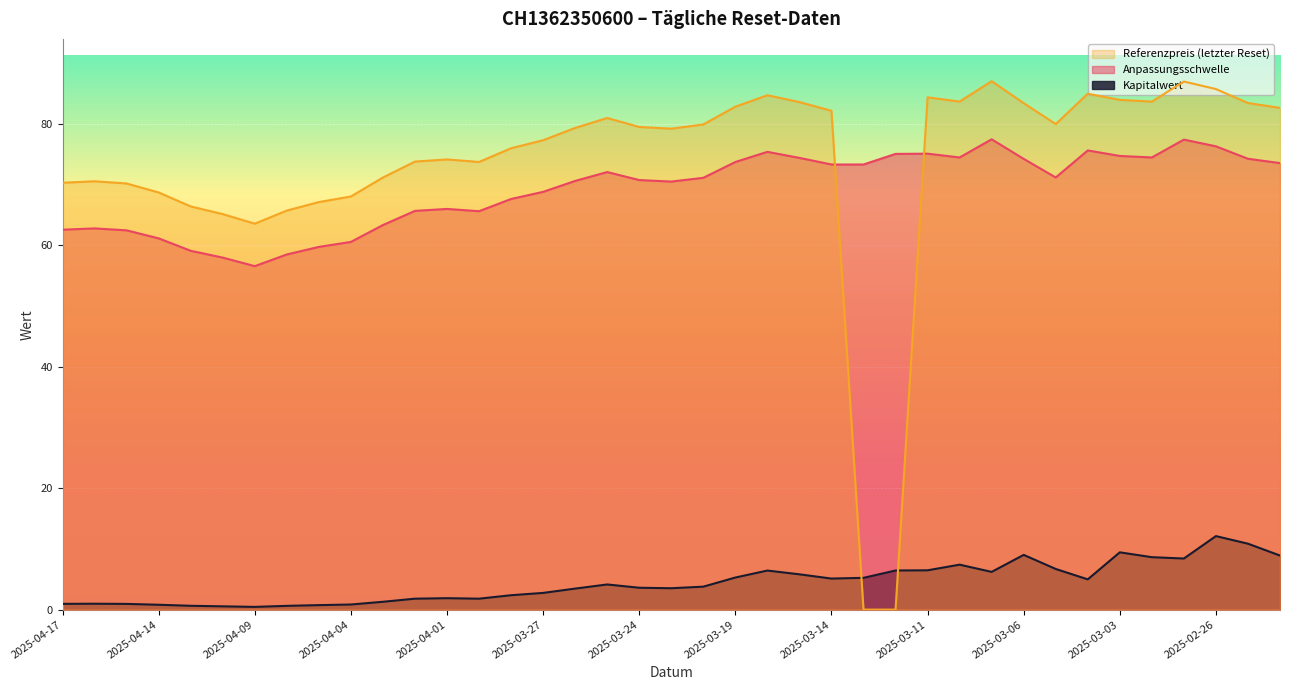

How many data points in Kapitalwert are above 3?

23